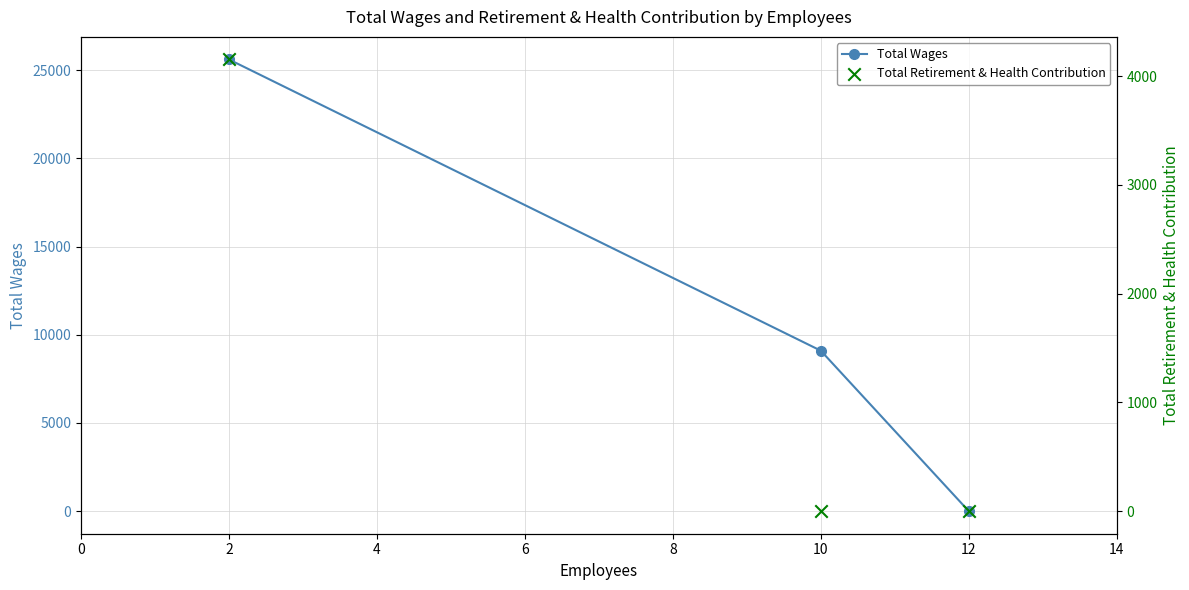

What are all the series names shown in the legend?

Total Wages, Total Retirement & Health Contribution